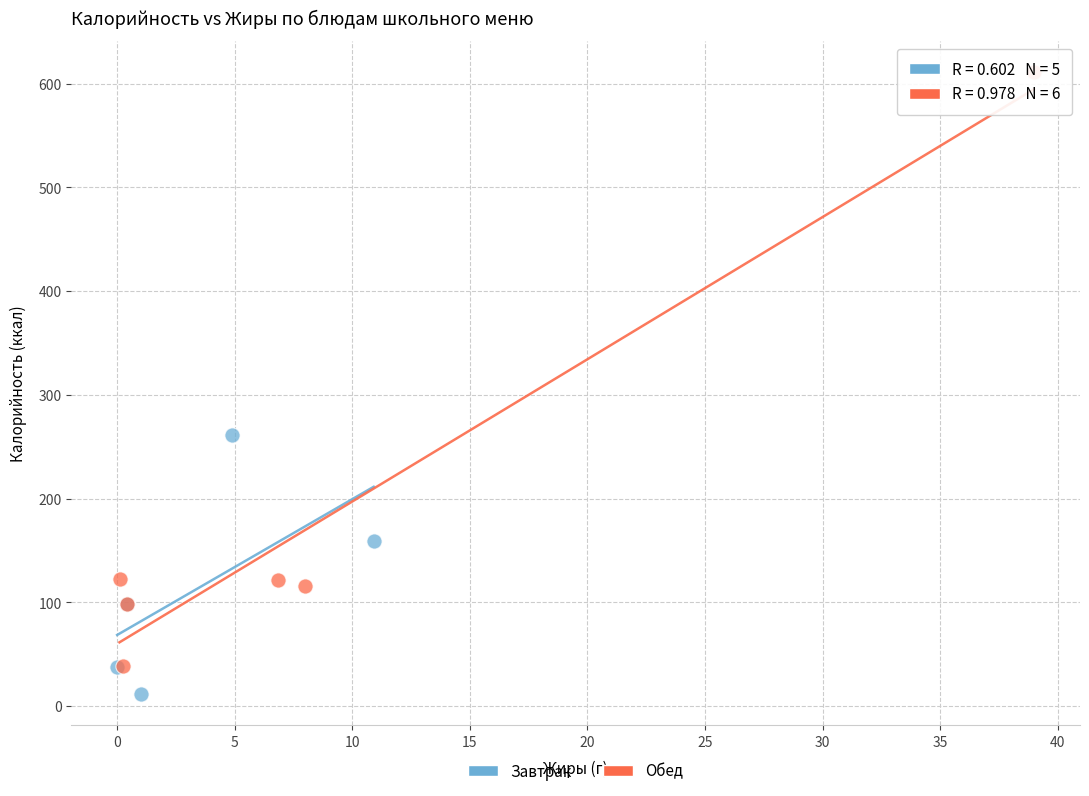

Which series contains the highest Y value?

Обед